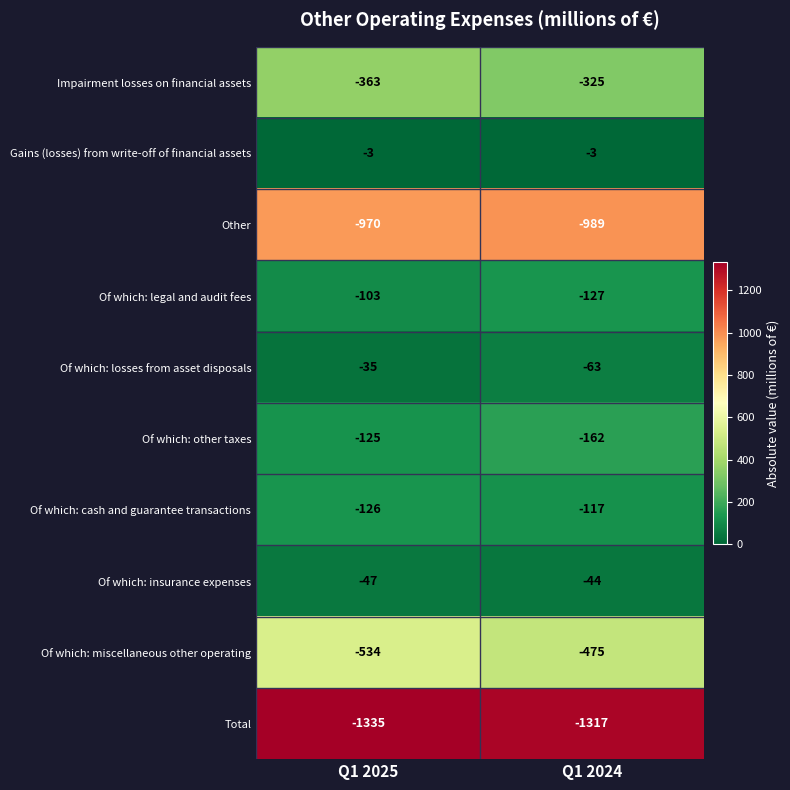

Which series has the widest spread of values?

Of which: miscellaneous other operating